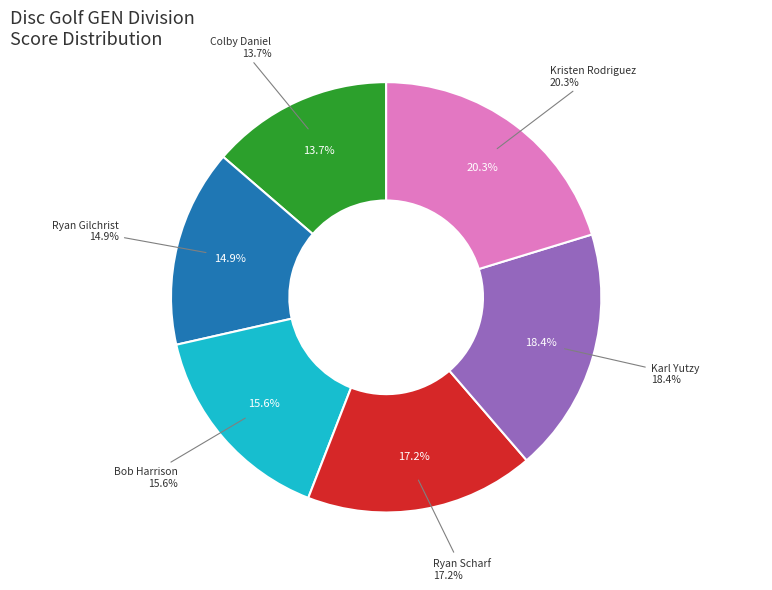

Is Ryan Gilchrist the majority of the pie?

No